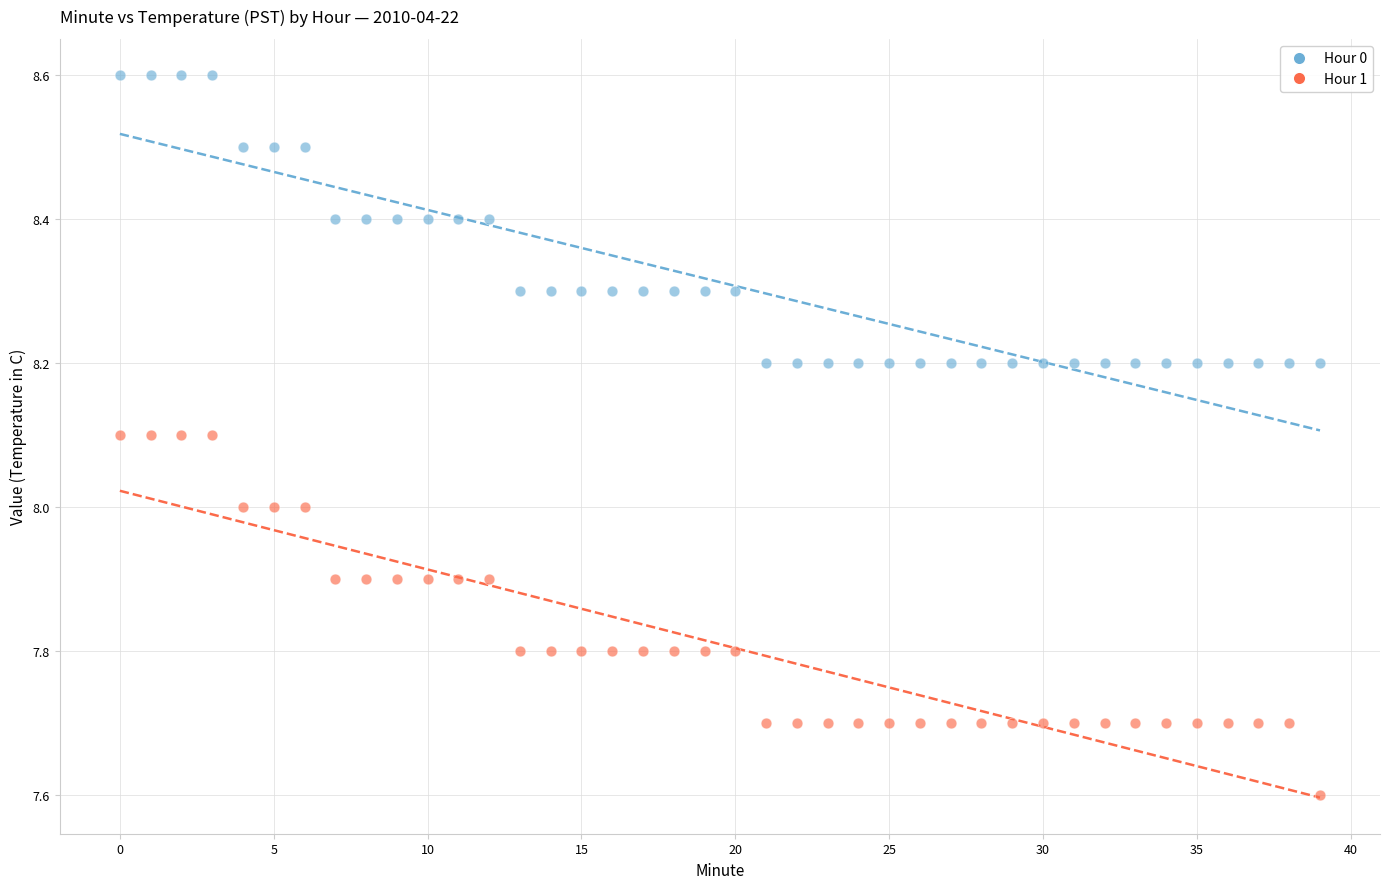

In the Hour 1 series, what Y value is closest to 7?

7.6